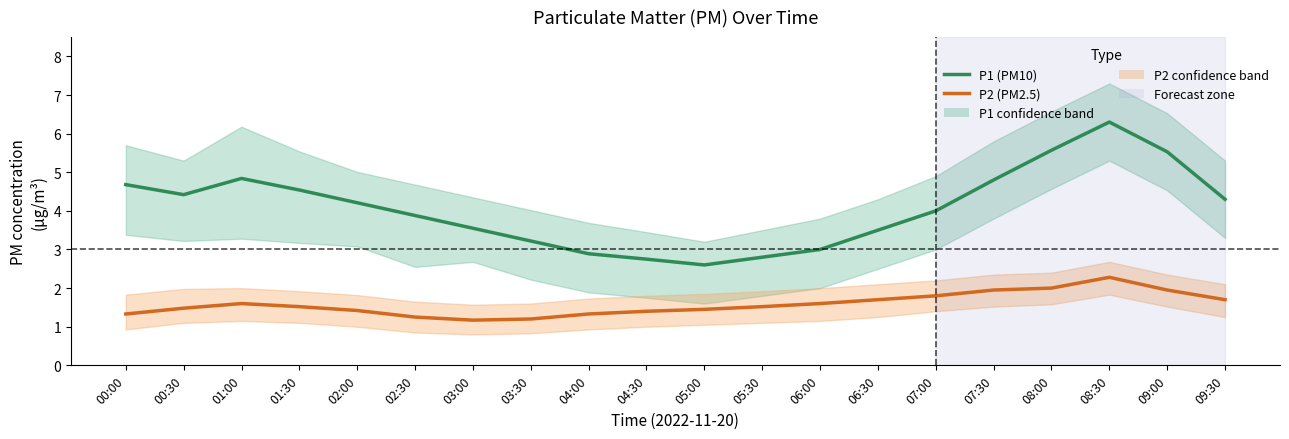

What is the value of the P1 (PM10) point at the 10th from the left?

2.8